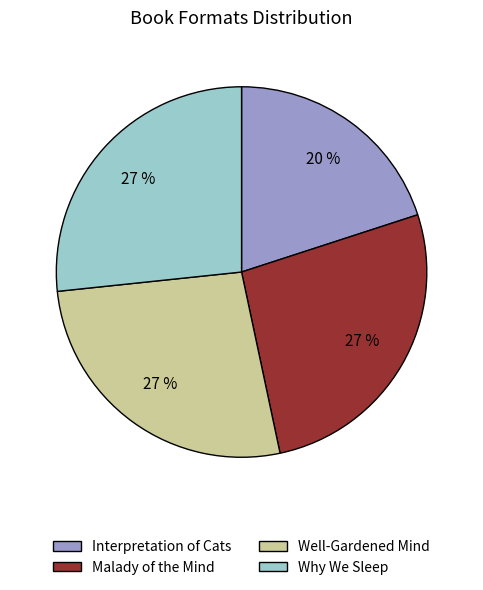

Is Malady of the Mind the majority of the pie?

No